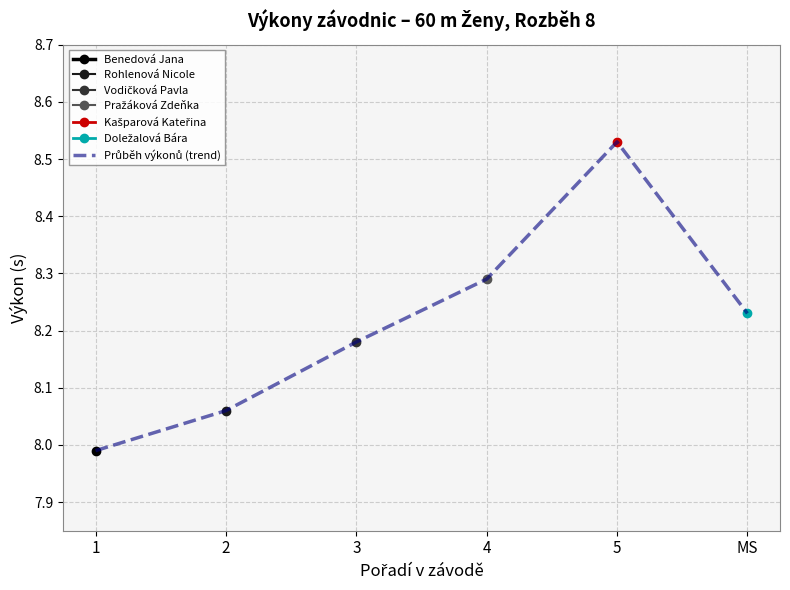

At which label is the value closest to 8?

1